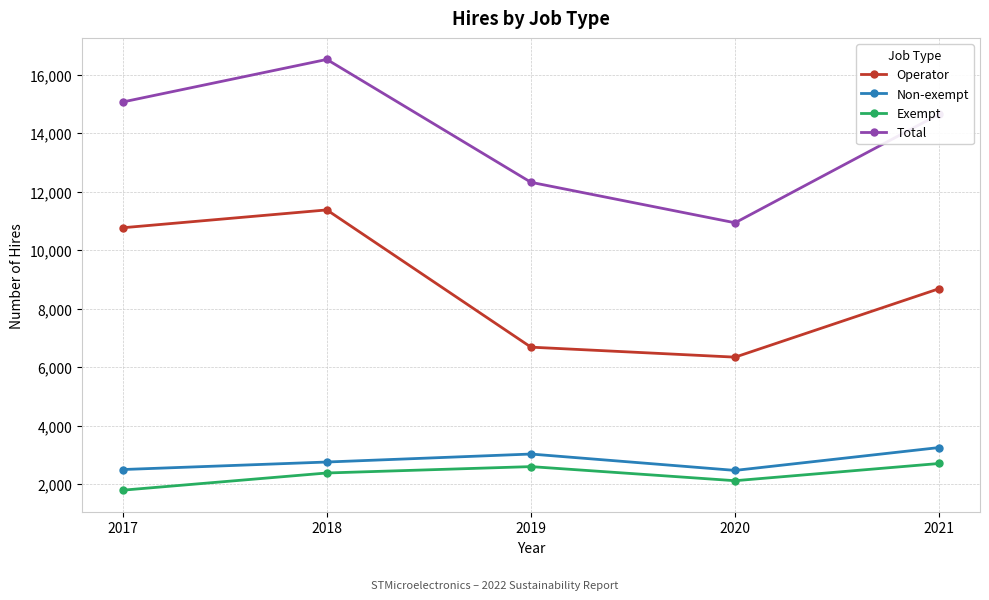

True or false: Non-exempt and Exempt intersect in this chart.

False